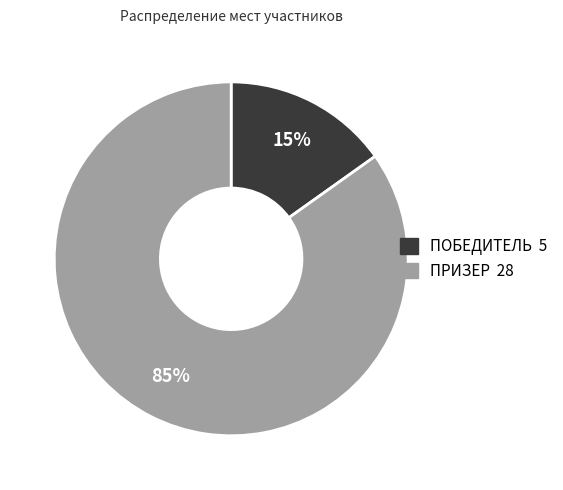

Which has a higher value, ПРИЗЕР or ПОБЕДИТЕЛЬ?

ПРИЗЕР